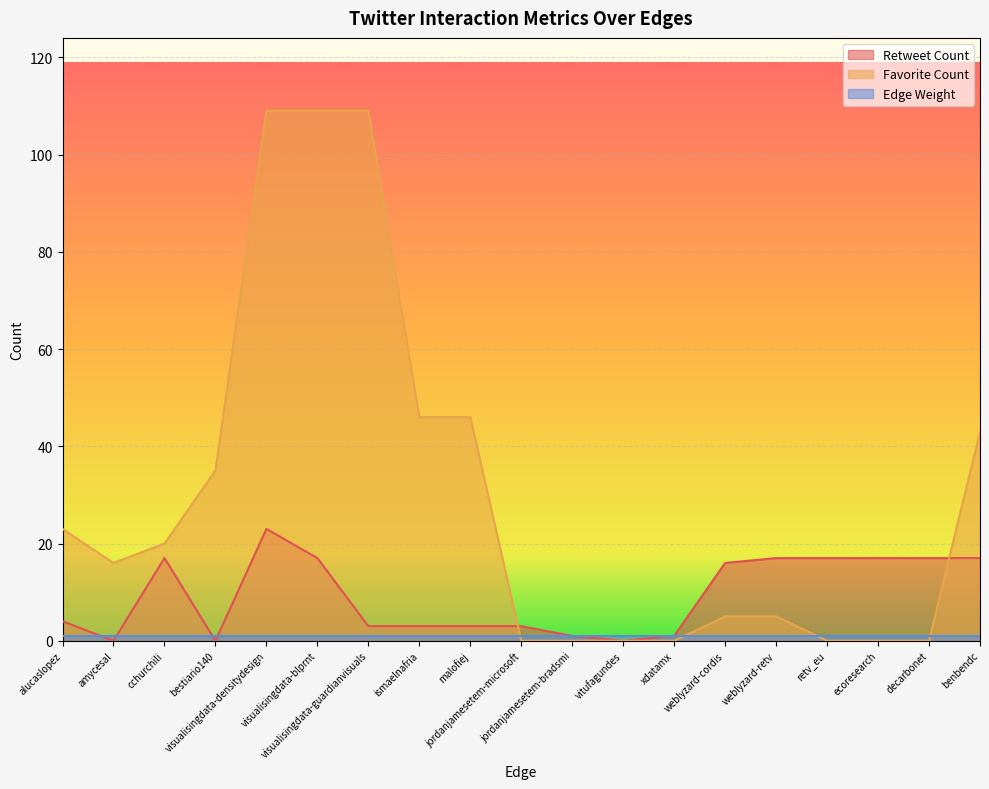

Which series has the largest total across all categories?

Favorite Count